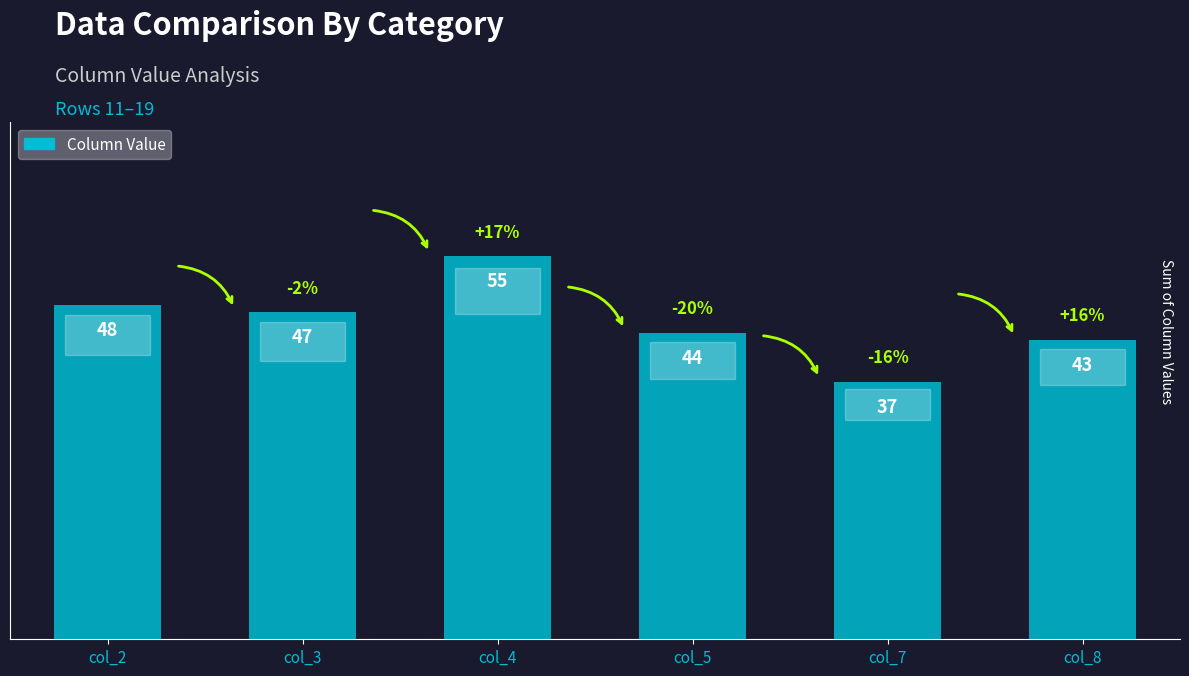

Approximately how many times larger is the value at col_8 compared to col_2?

0.9